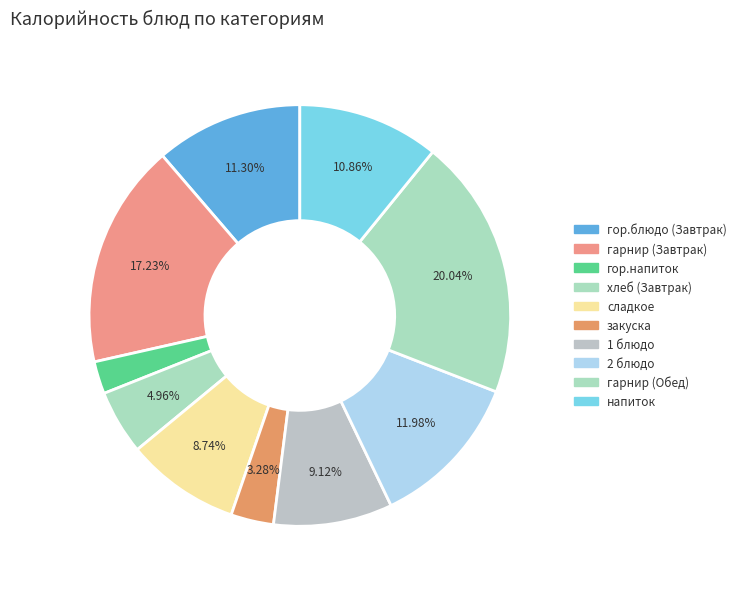

Count the number of slices in the pie.

10